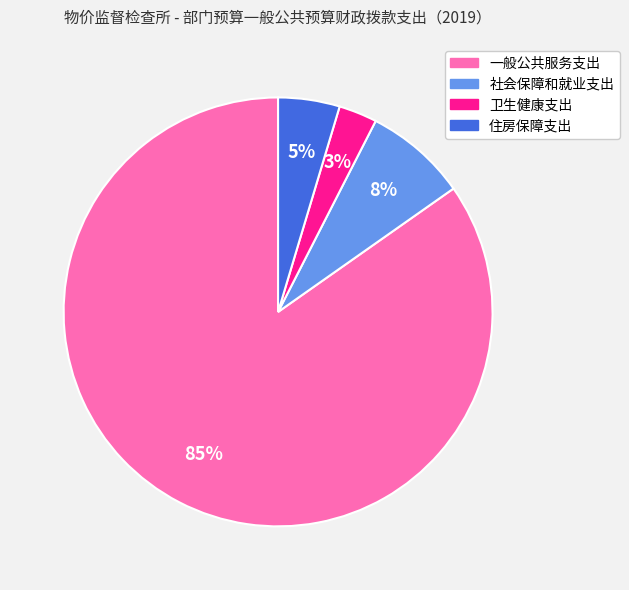

How many segments does this pie chart have?

4